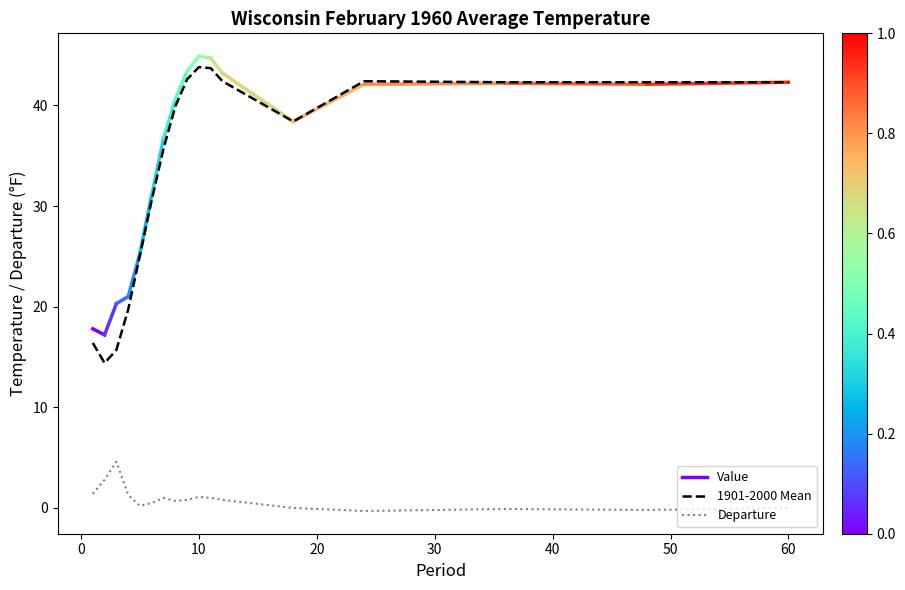

At which category does Value reach its first local valley?

2